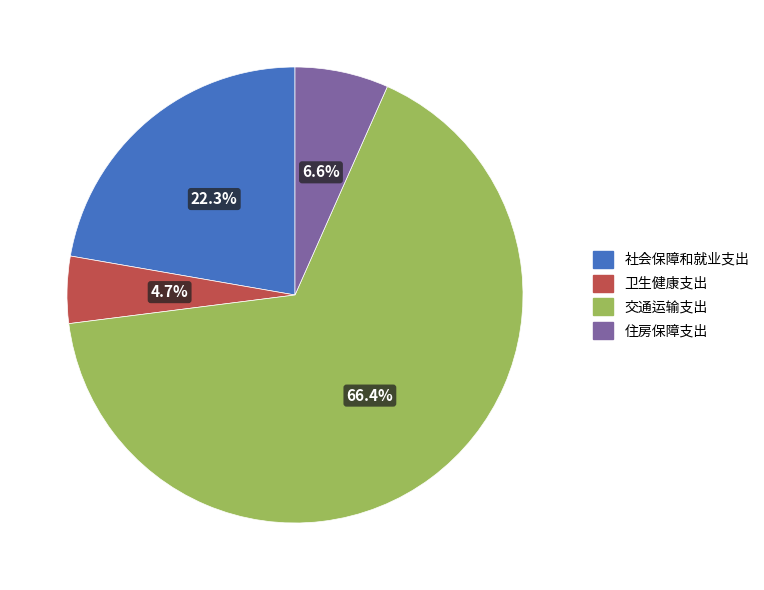

Which category has the smallest portion of the pie?

卫生健康支出